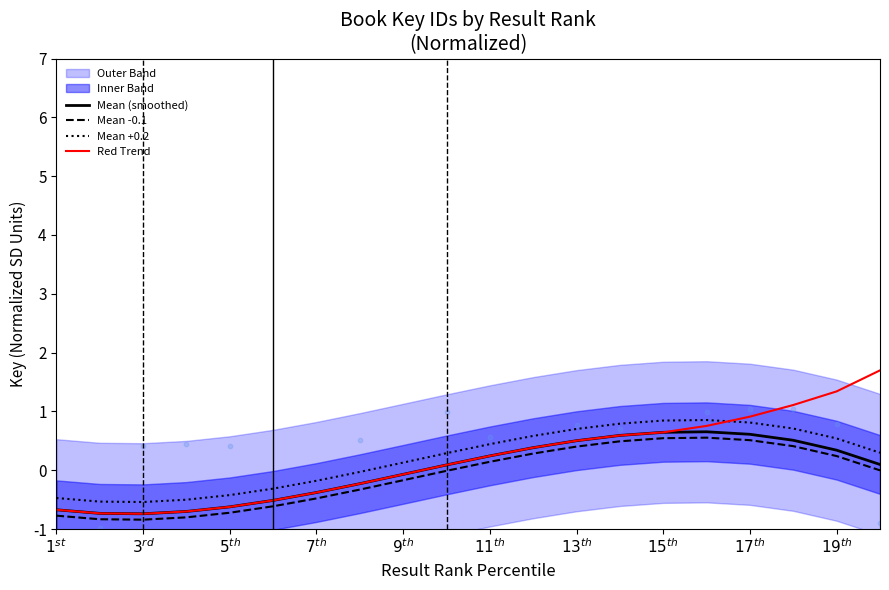

True or false: Mean -0.1 and Mean +0.2 intersect in this chart.

False